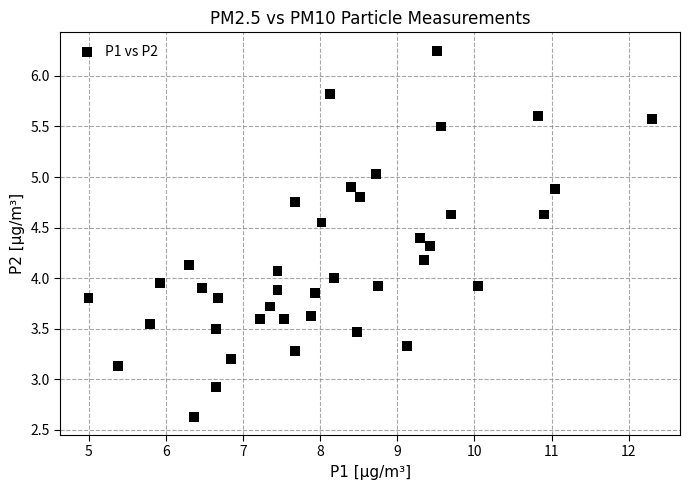

What is the range of Y values (max minus min)?

3.6